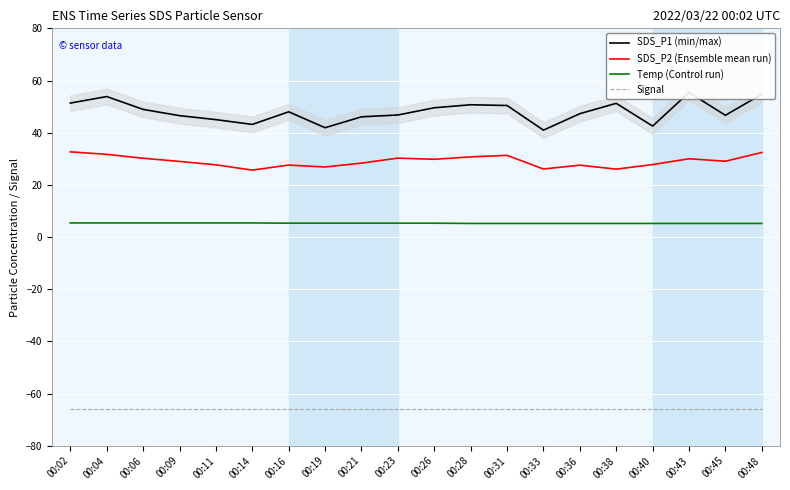

What is the value of the Signal point at the 17th from the left?

-66.0